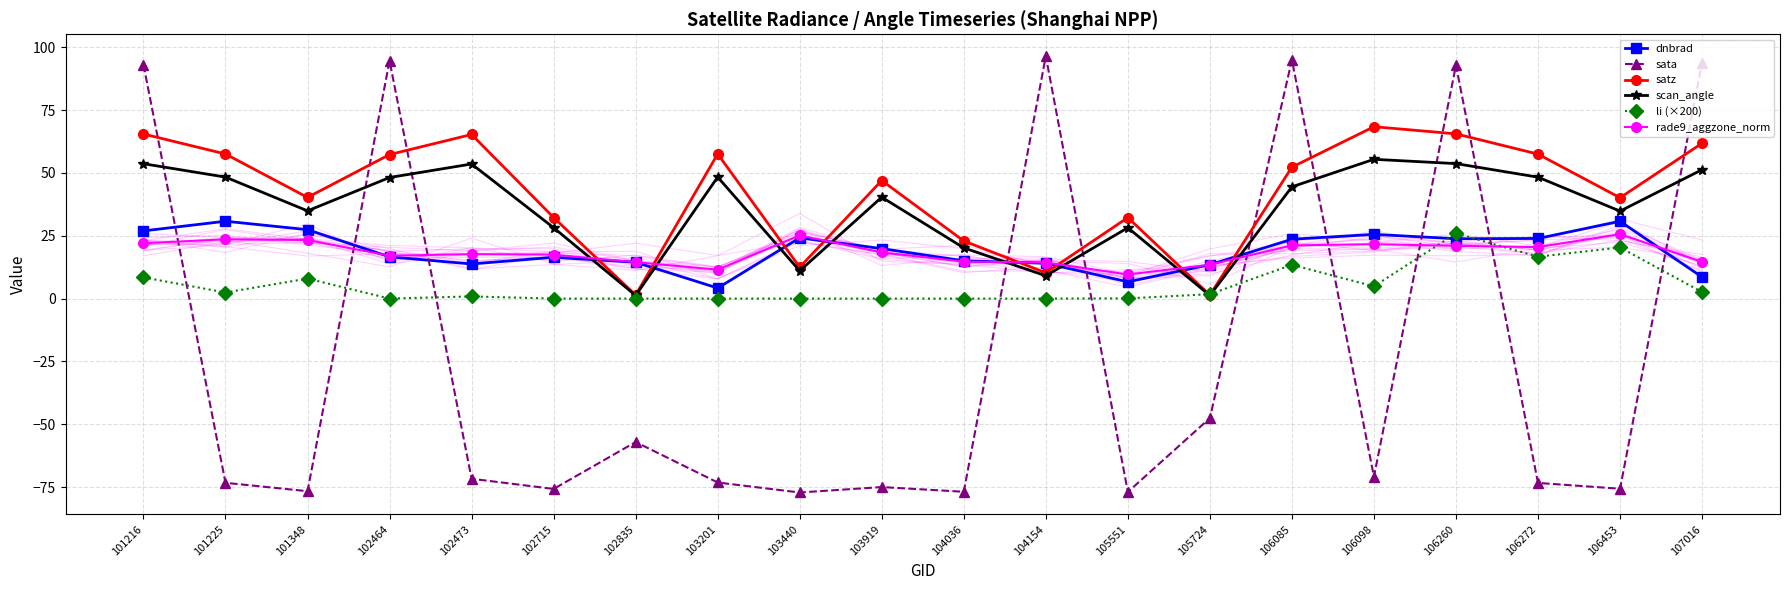

Reading left to right, list all the values displayed in this chart.

dnbrad: 26.9	30.8	27.4	16.6	13.8	16.4	14.5	4.2	24.2	19.9	15.0	14.1	6.7	13.5	23.6	25.6	23.8	23.9	30.8	8.6
sata: 93.1	-73.3	-76.7	94.7	-71.7	-75.8	-57.1	-73.2	-77.2	-75.0	-76.9	96.5	-77.0	-47.6	95.0	-70.9	92.9	-73.4	-75.7	93.9
satz: 65.5	57.6	40.3	57.3	65.3	32.3	1.4	57.6	12.5	47.0	22.9	10.3	32.3	1.4	52.3	68.4	65.6	57.5	40.1	61.8
scan_angle: 53.7	48.4	34.9	48.2	53.6	28.2	1.2	48.4	11.0	40.4	20.2	9.1	28.2	1.2	44.5	55.4	53.7	48.3	34.8	51.3
li (×200): 8.4	2.4	8.0	0.0	0.9	0.0	0.0	0.0	0.0	0.0	0.0	0.0	0.1	1.8	13.5	4.9	26.0	16.7	20.4	2.6
rade9_aggzone_norm: 22.0	23.6	23.3	17.1	17.7	17.5	14.5	11.5	25.2	18.4	14.7	14.4	9.6	13.5	21.2	21.7	21.0	20.5	25.7	14.6